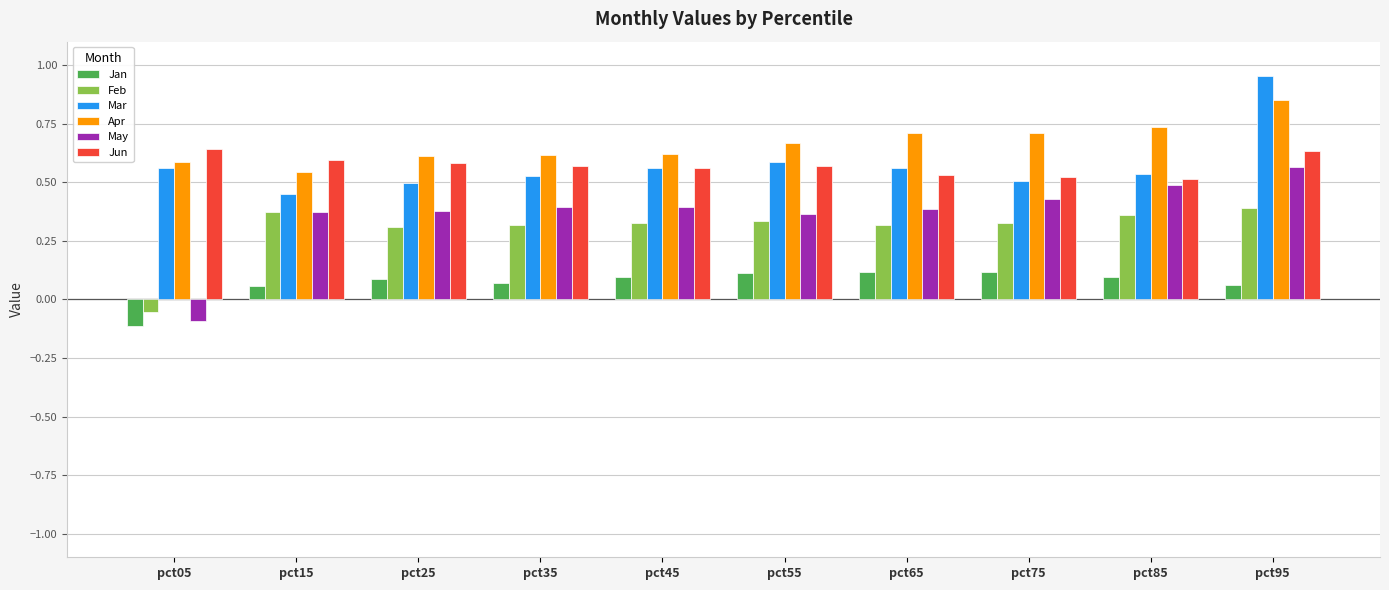

Which category has the lowest value in the May series?

pct05